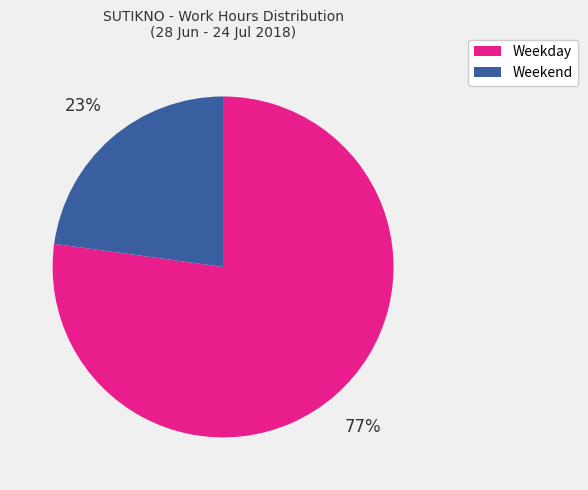

Does any single category account for the majority?

Yes